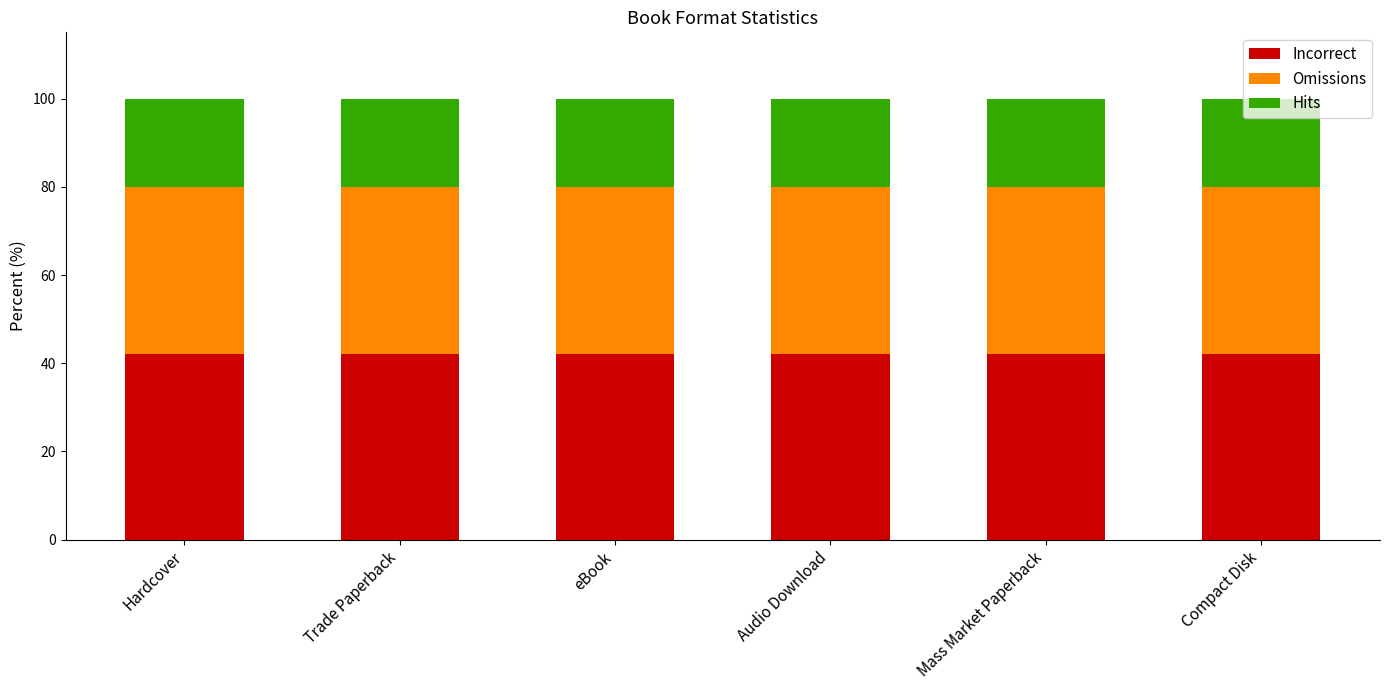

True or false: Incorrect has a value of 42.0 at Mass Market Paperback.

True